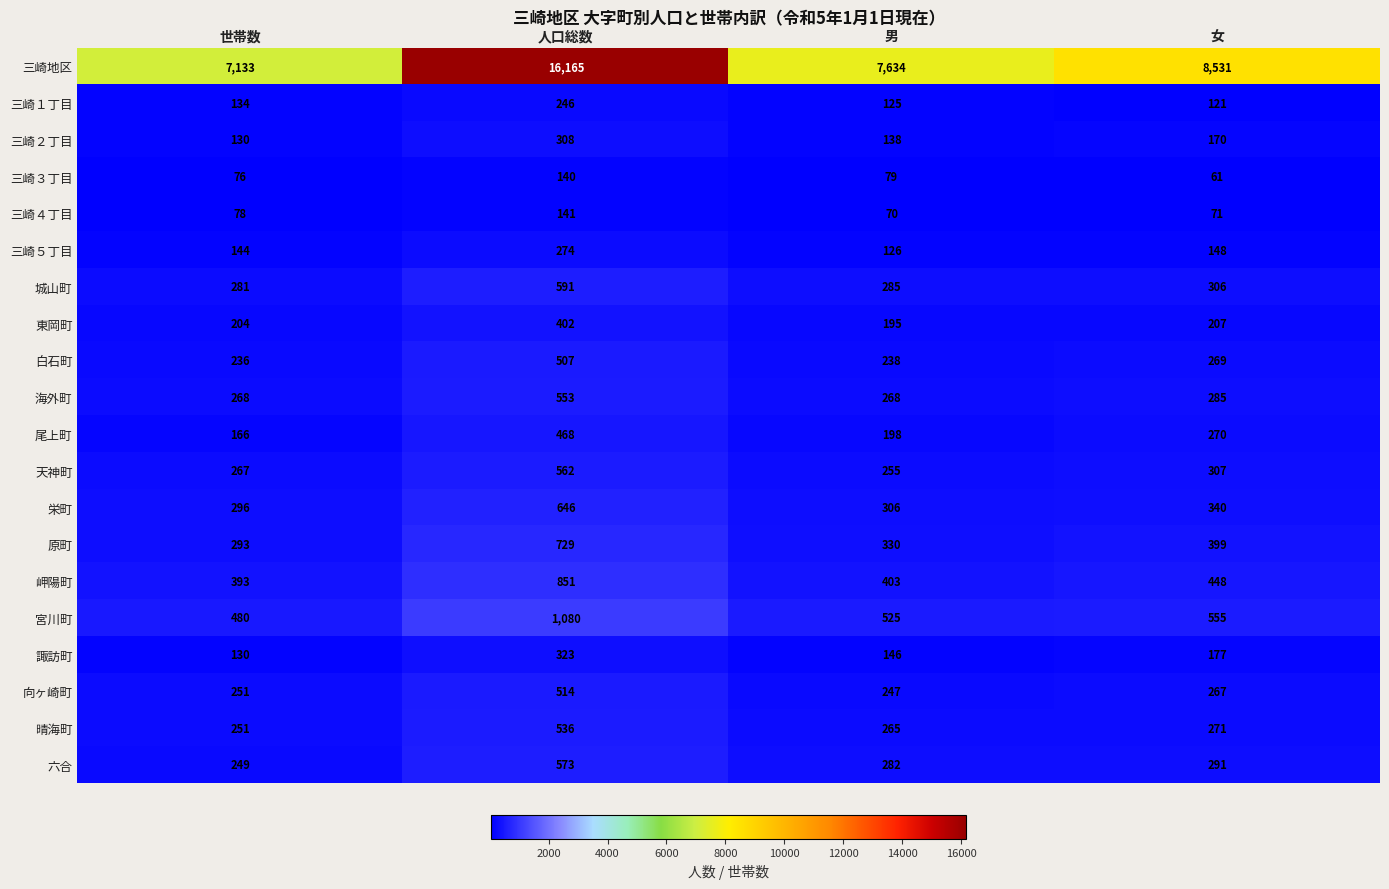

Is the value of 三崎３丁目 at 人口総数 greater than the value of 三崎２丁目 at 男?

Yes